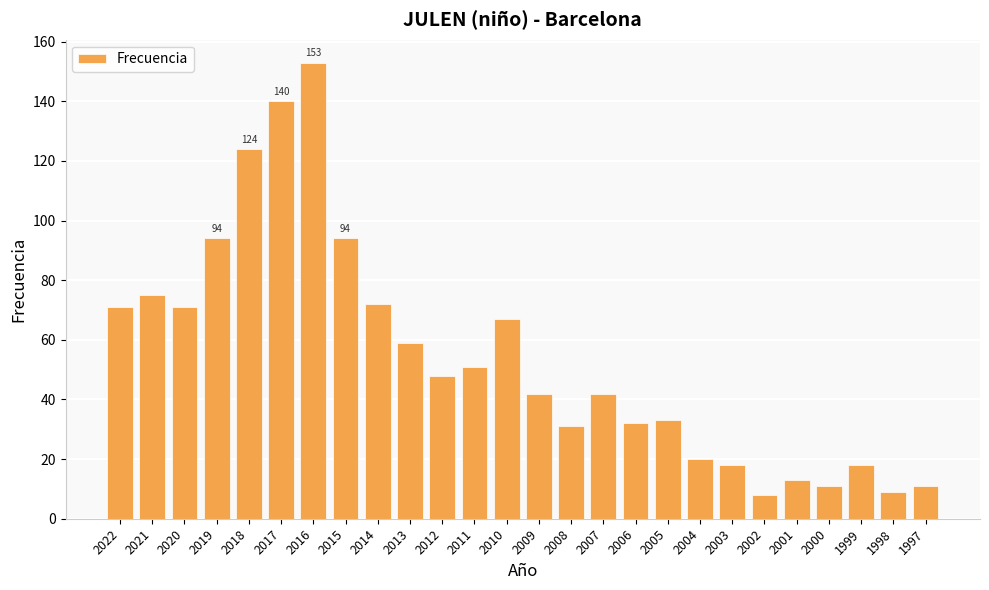

At which label does the data first exceed 48?

2022